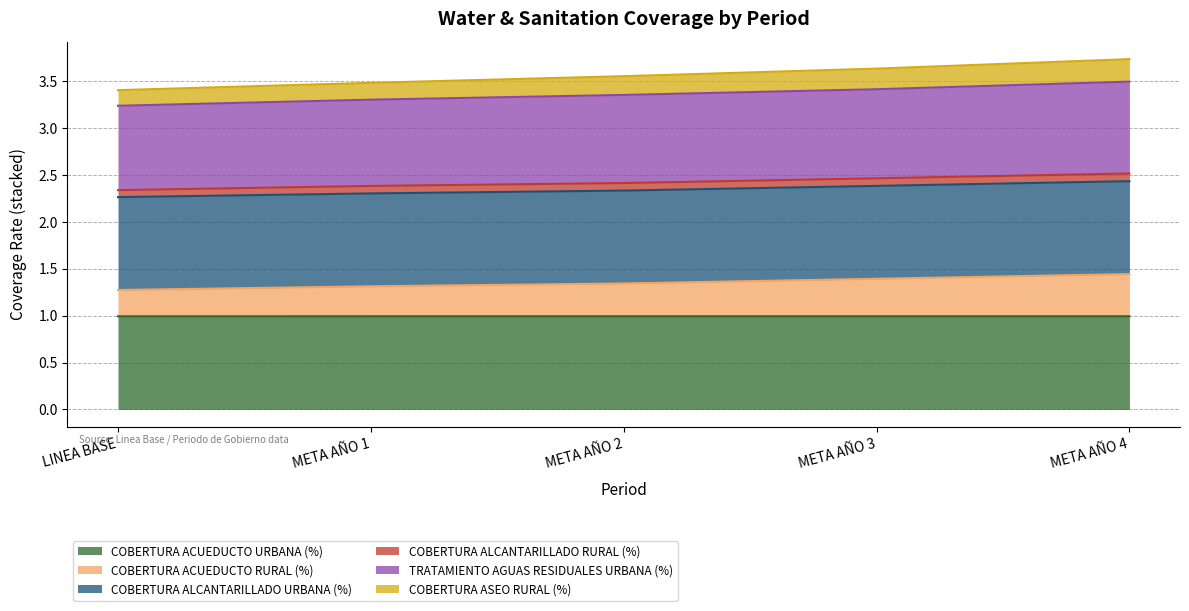

True or false: COBERTURA ALCANTARILLADO URBANA (%) has more than 0 interior local peaks.

False